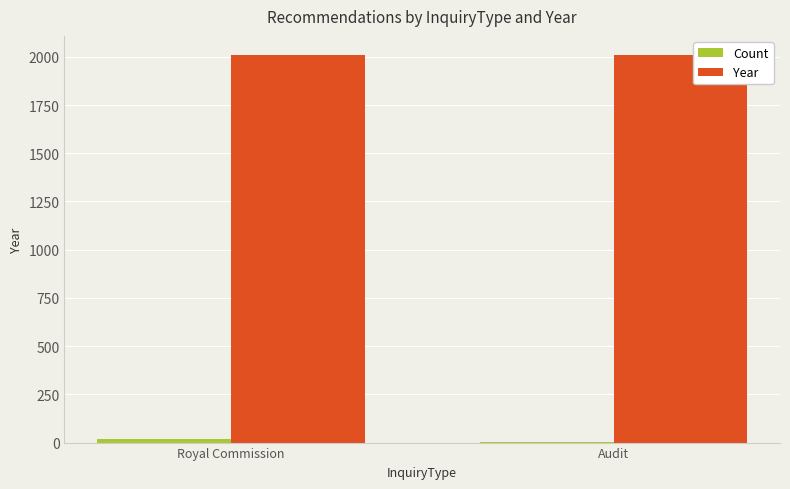

What is the sum of all Year values?

4015